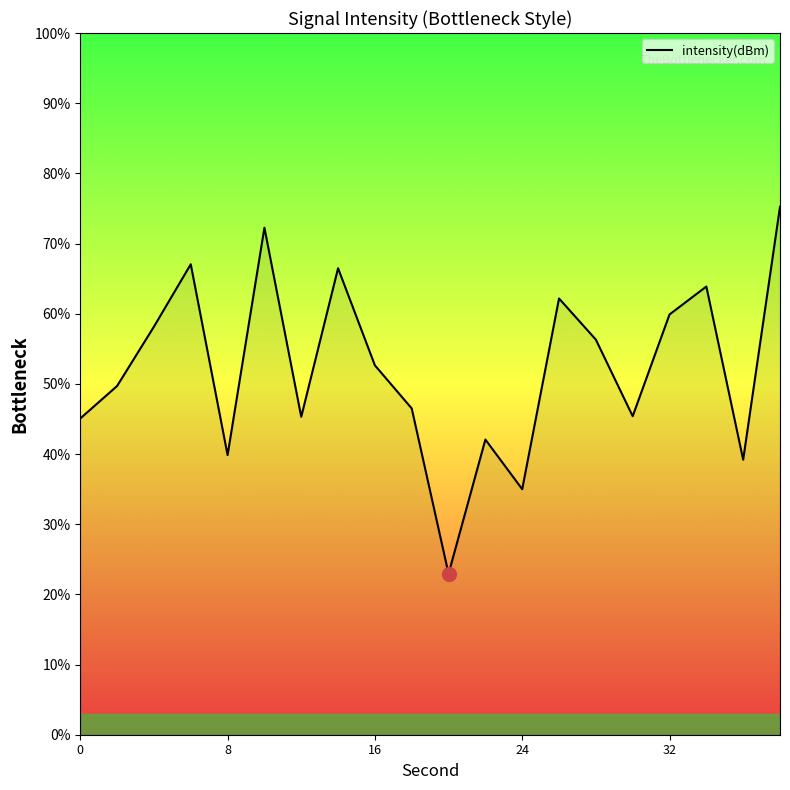

What is the smallest value displayed?

22.9